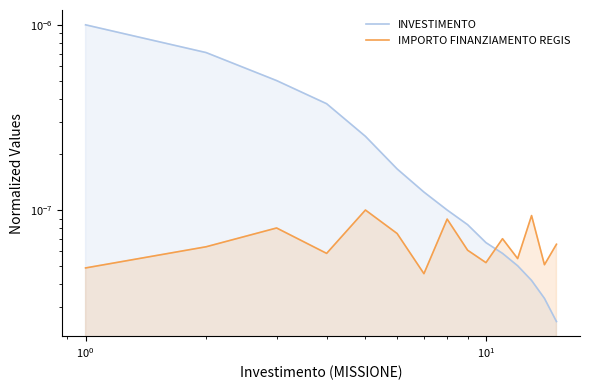

The IMPORTO FINANZIAMENTO REGIS series shows 0.0 at 14. True or false?

False